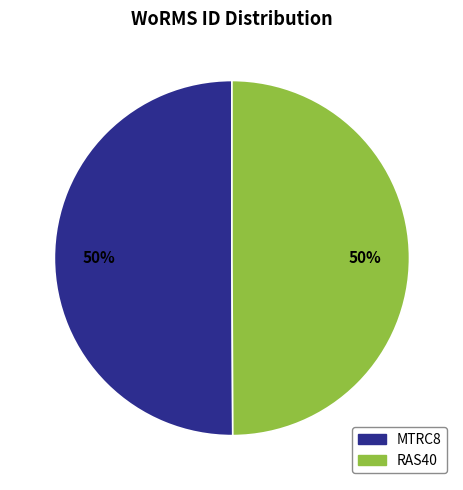

To the nearest percent, what percentage of the pie is MTRC8?

50%